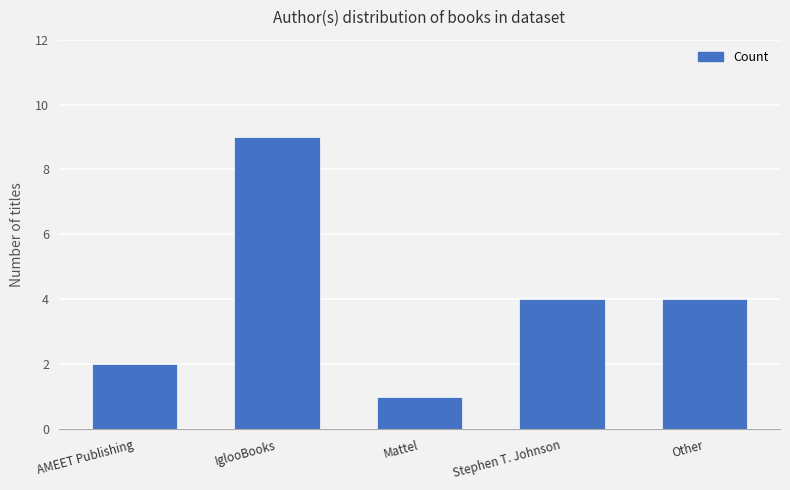

What is the ratio of the value at Stephen T. Johnson to the value at AMEET Publishing?

2.0